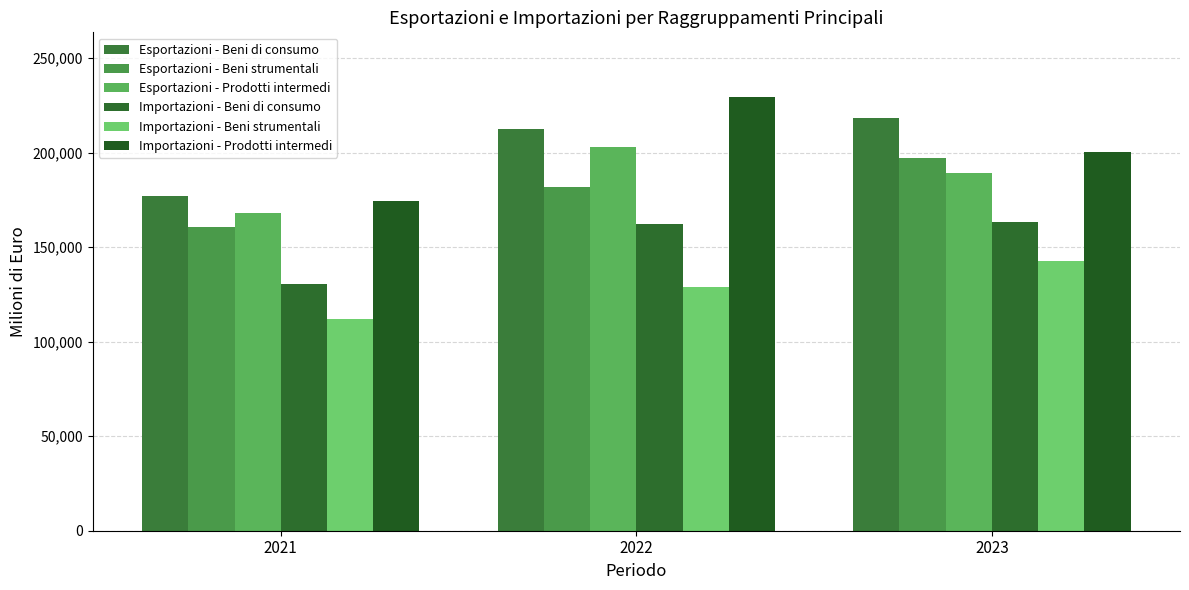

Does the chart contain any negative values?

No